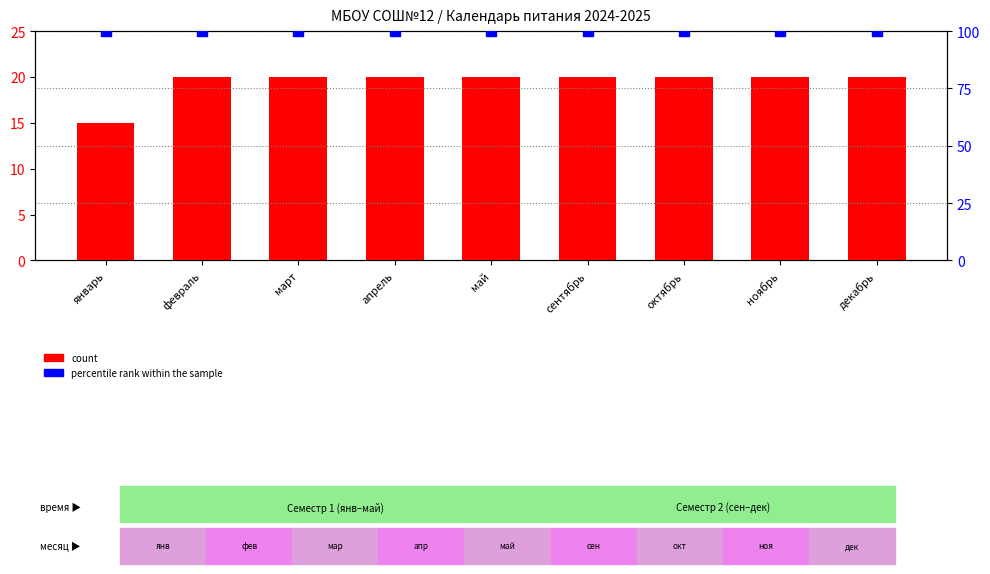

What is the total value across all series at декабрь?

120